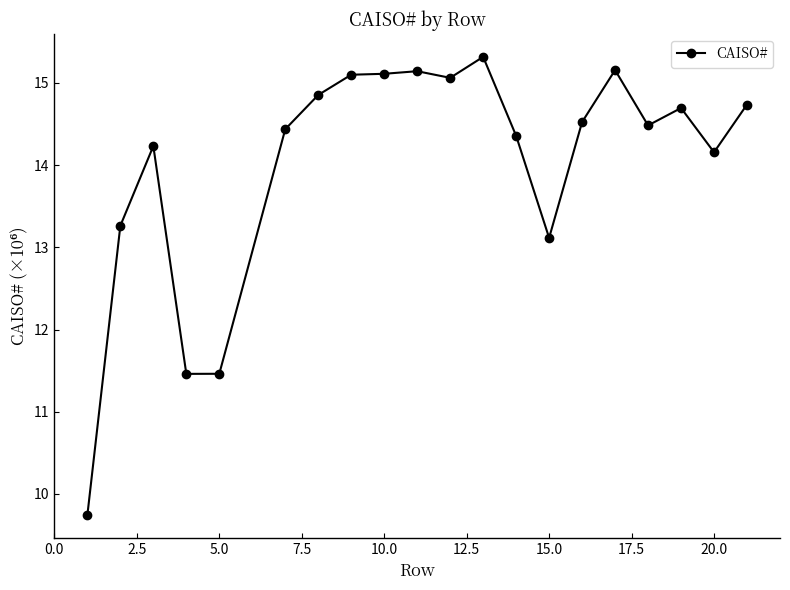

What is the value of the 7th point from the left?

14.9